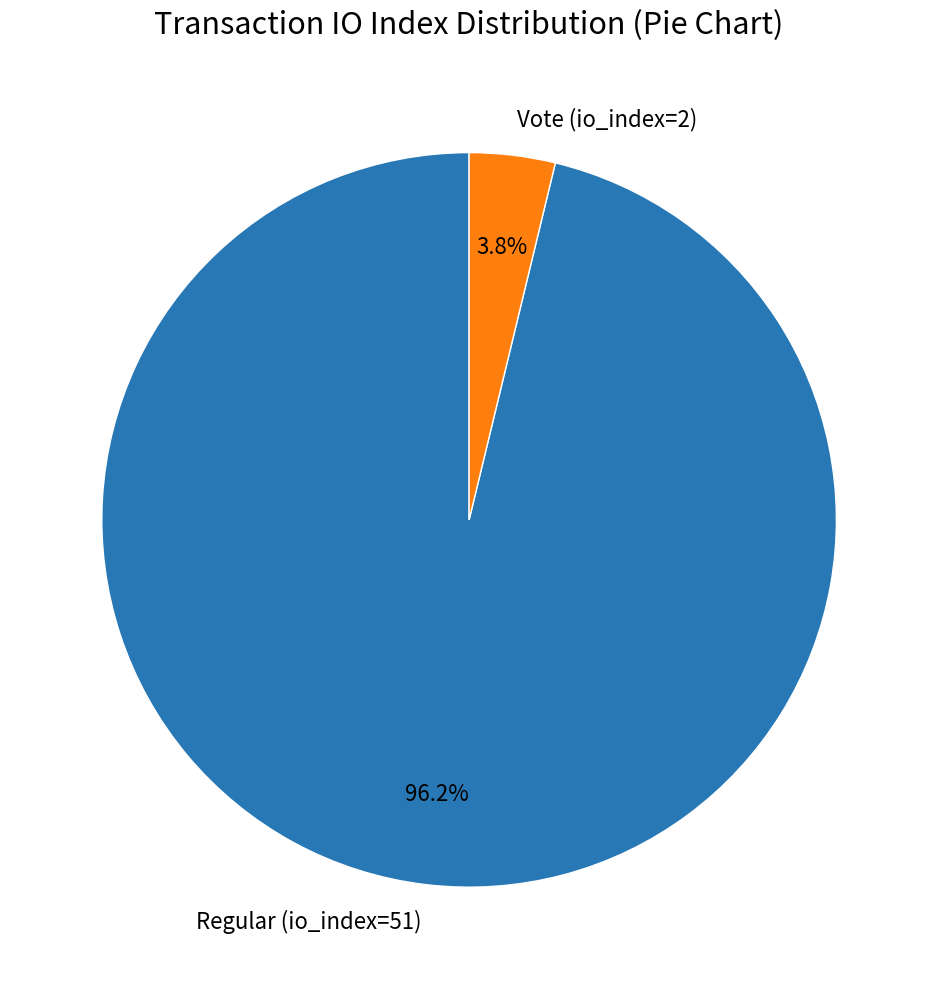

What is the smallest slice in the pie chart?

Vote (io_index=2)